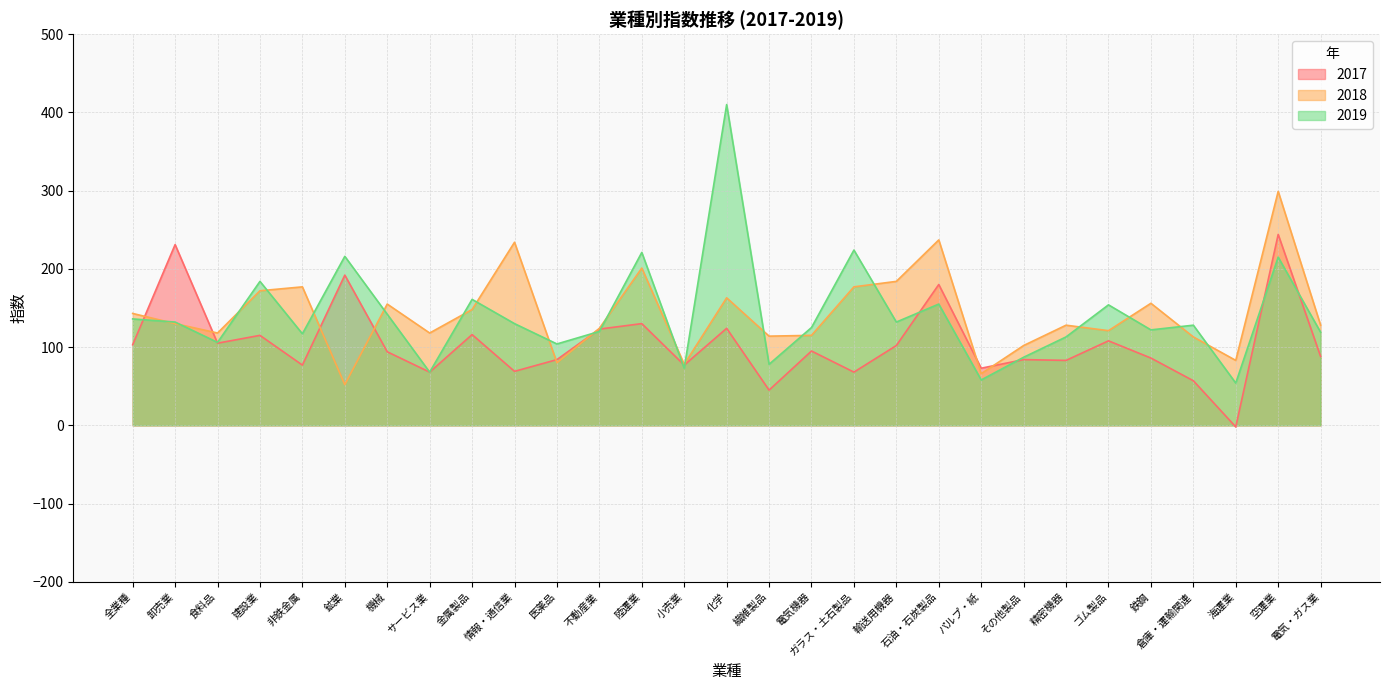

Rank the series by their maximum value, from lowest to highest.

2017, 2018, 2019